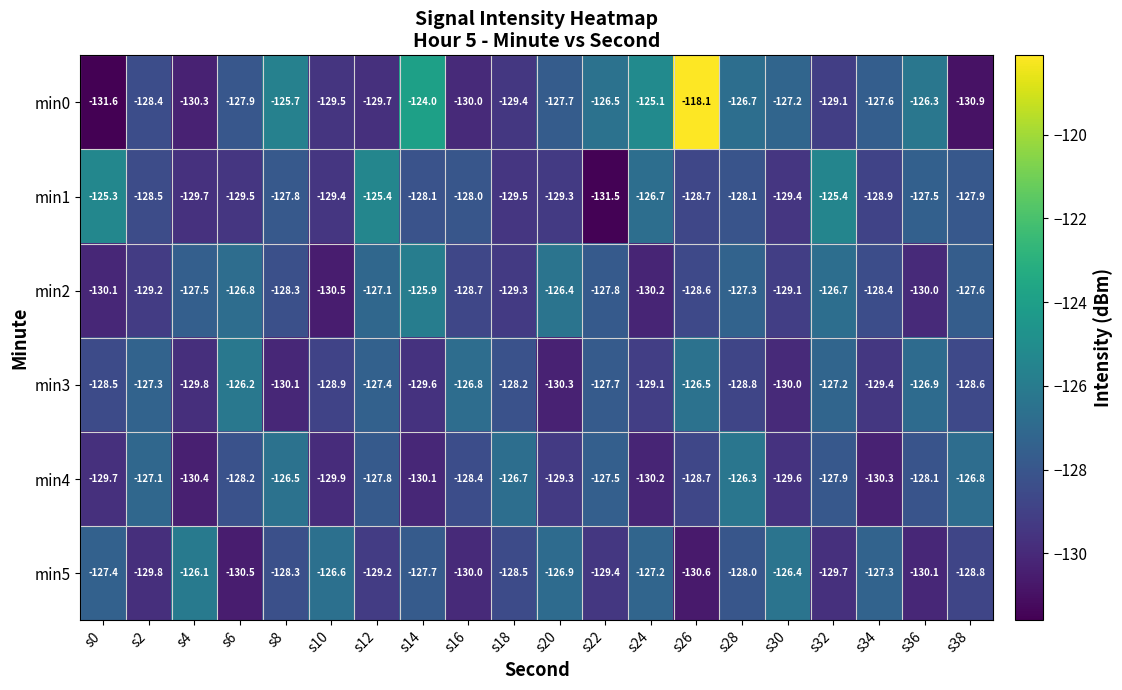

At how many categories does at least one series exceed -130?

20